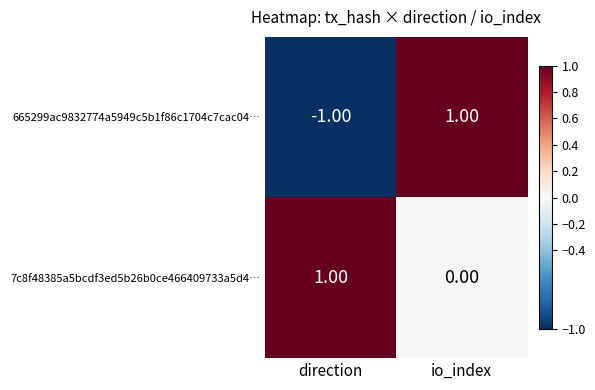

At direction, list the series in order from smallest to largest.

665299ac9832774a5949c5b1f86c1704c7cac04…, 7c8f48385a5bcdf3ed5b26b0ce466409733a5d4…